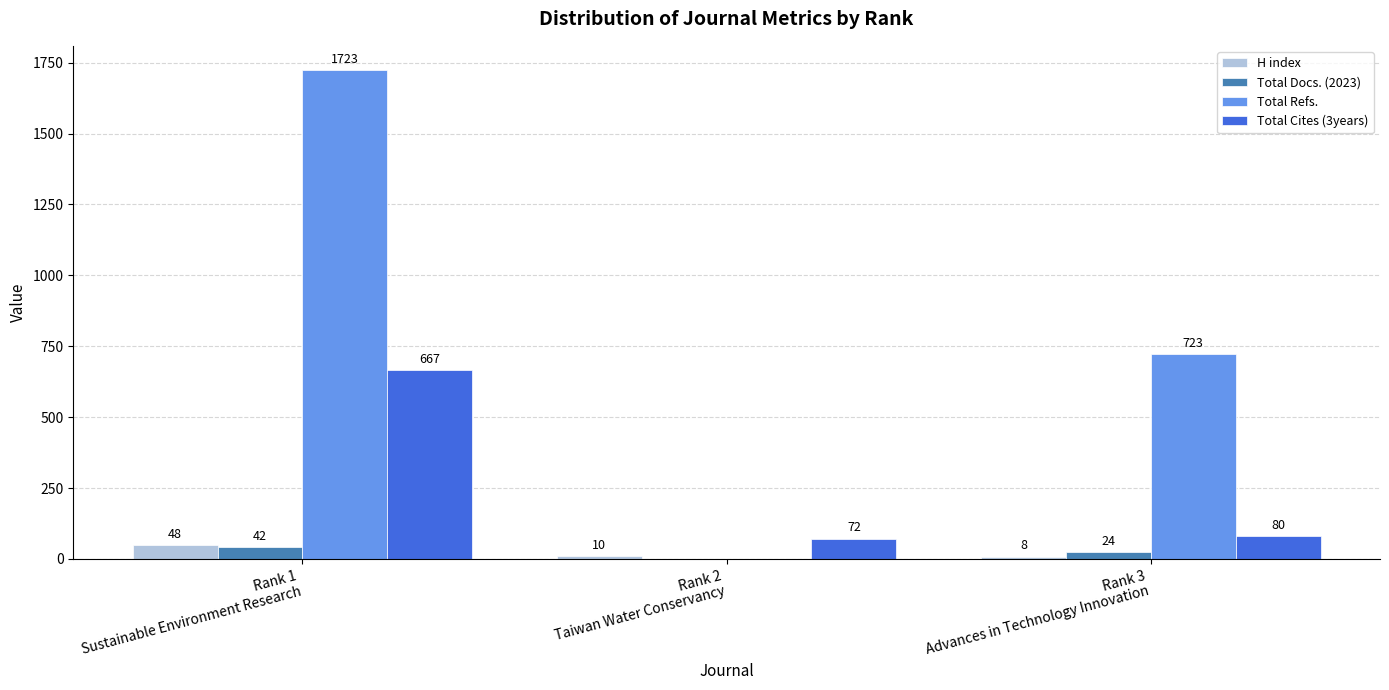

What is the sum of all Total Cites (3years) values?

819